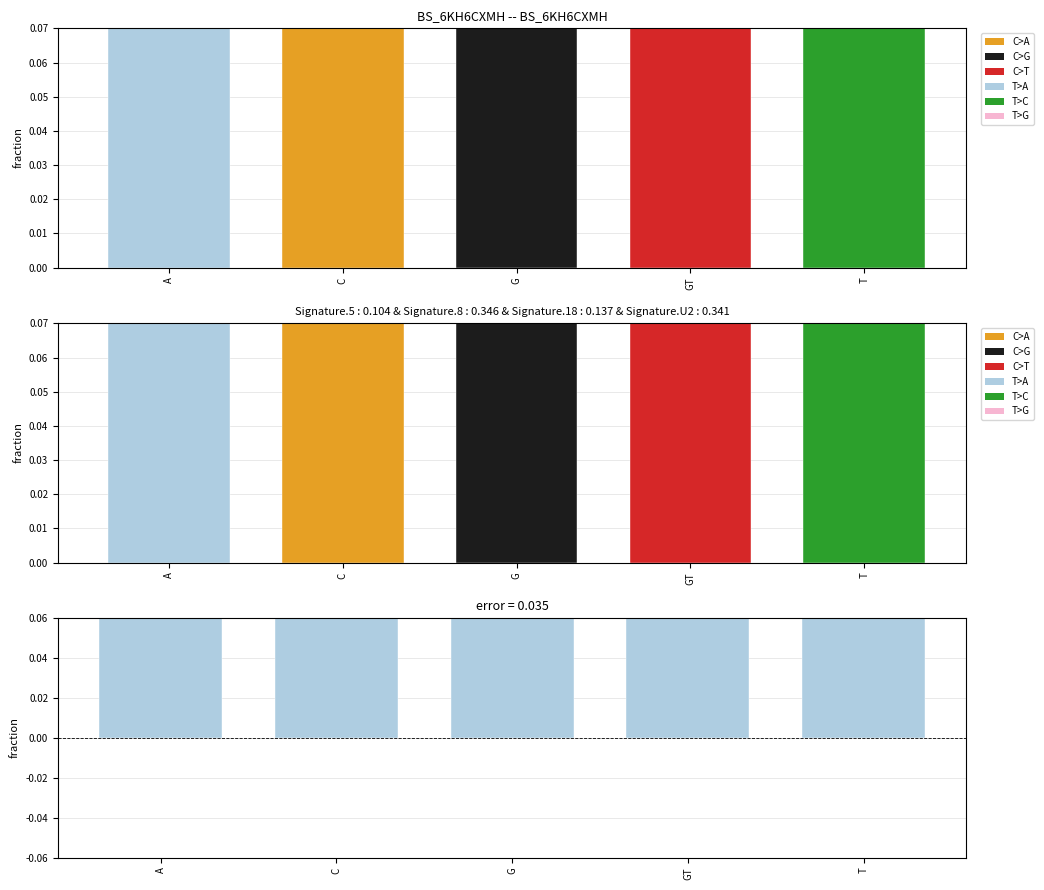

What is the greatest value displayed?

0.2